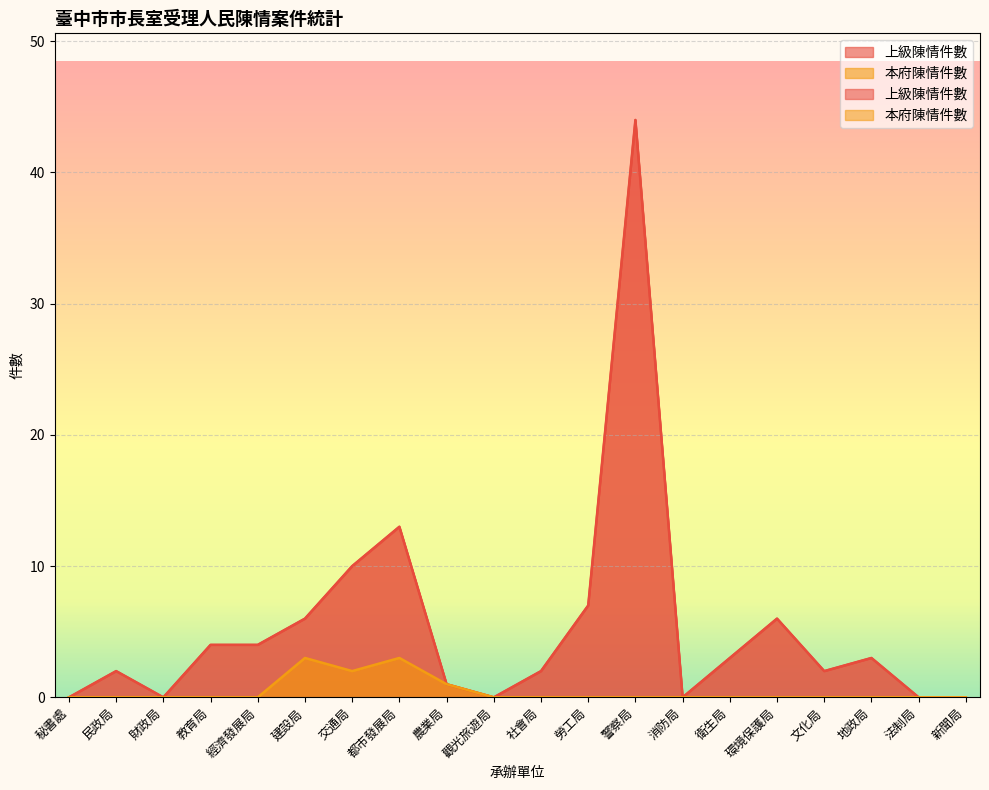

How many lines are shown in the chart?

2